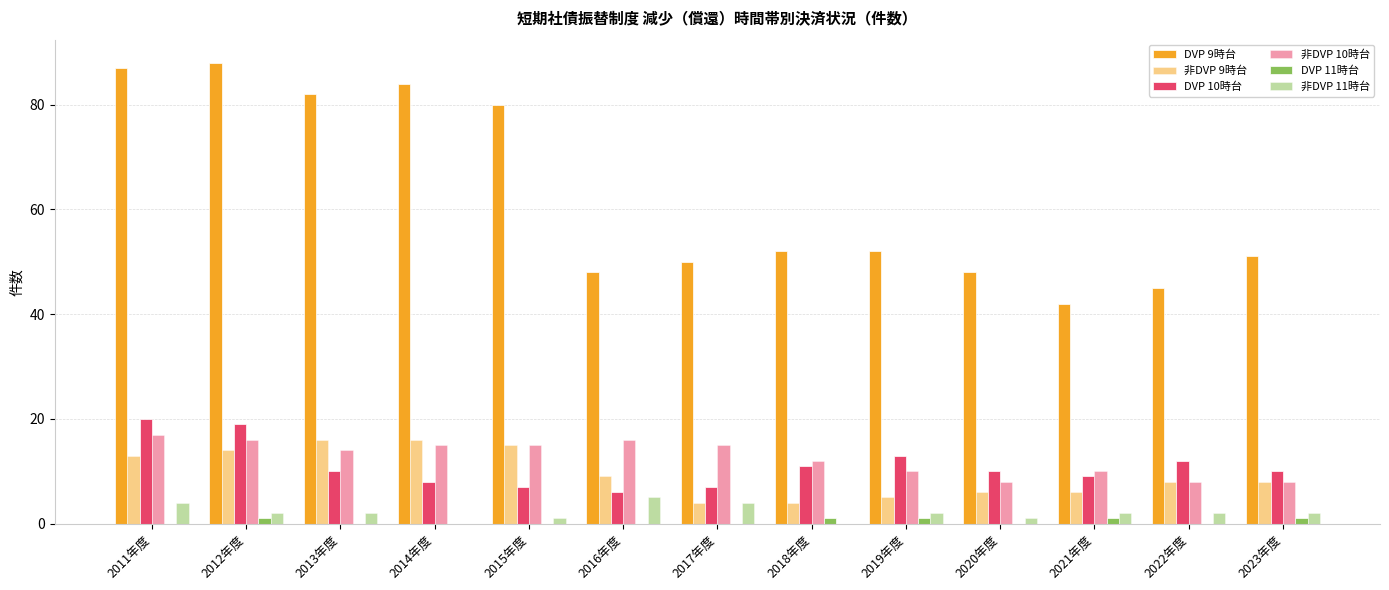

What is the label of the 1st bar from the right?

2023年度